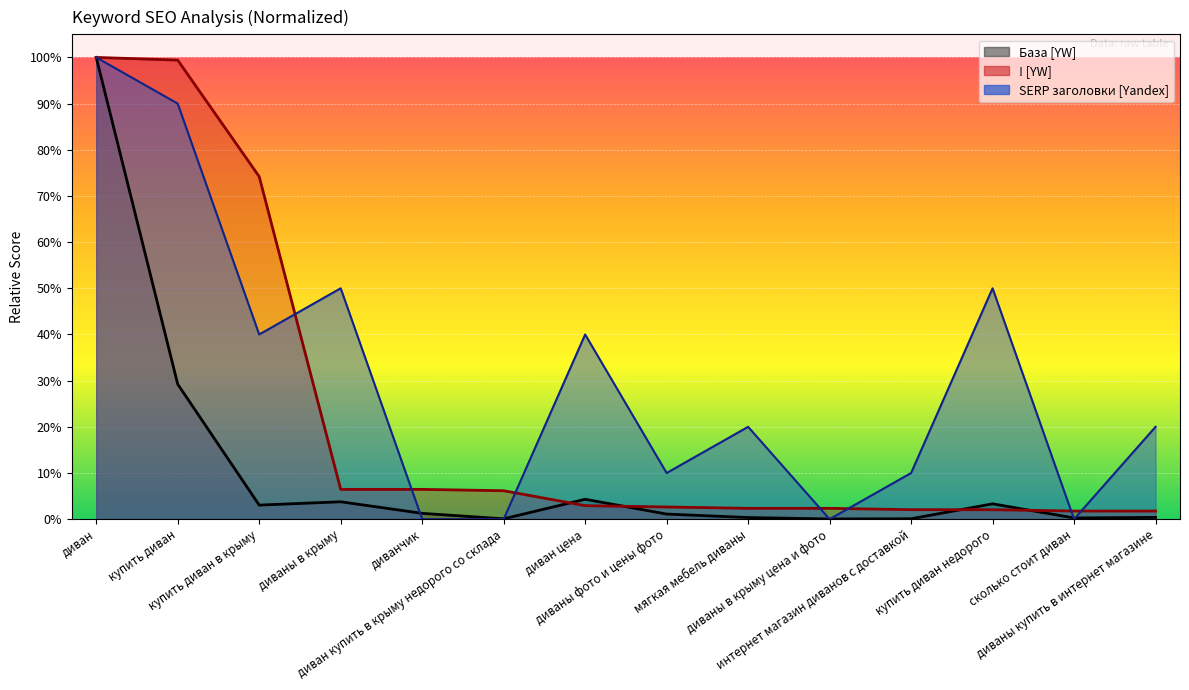

What position from the left is диваны в крыму цена и фото?

10